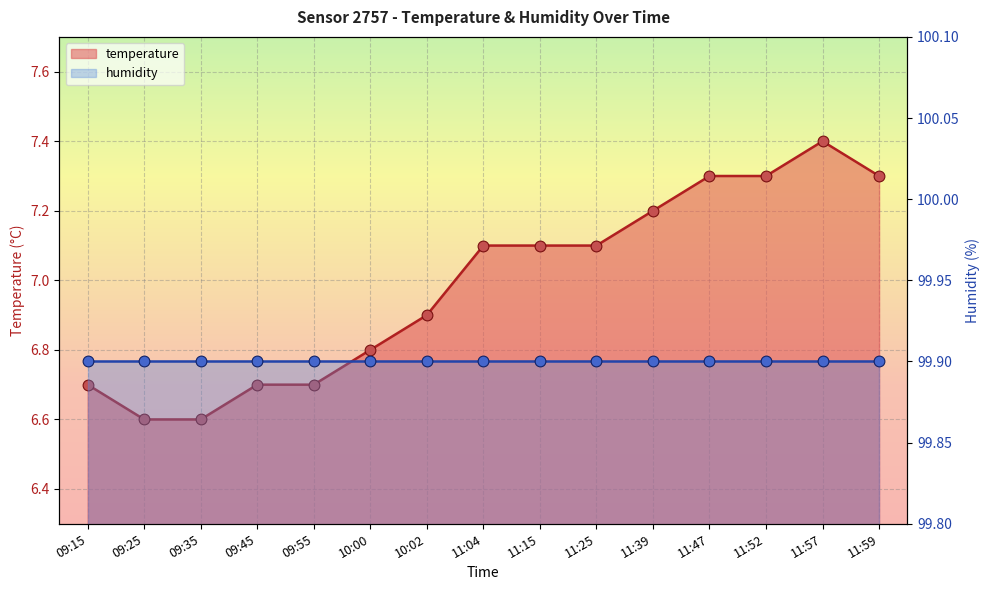

Between 11:15 and 09:25, which is larger?

11:15